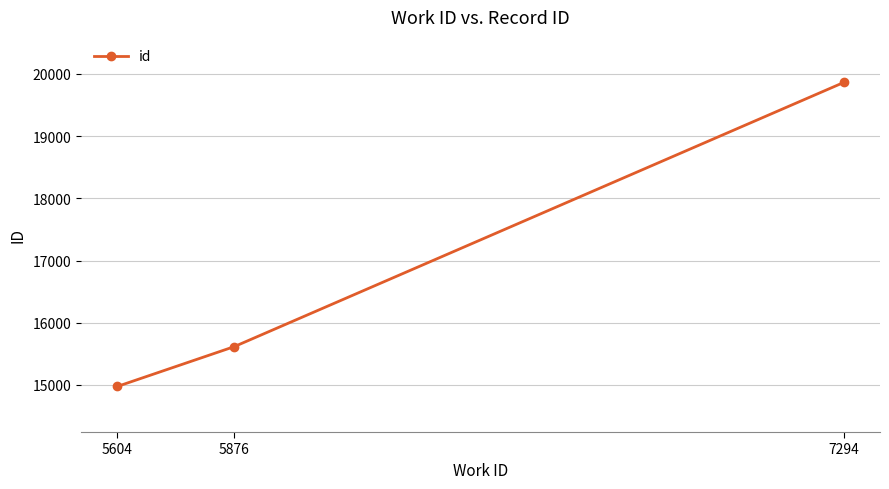

Which has a higher value, 5604 or 5876?

5876